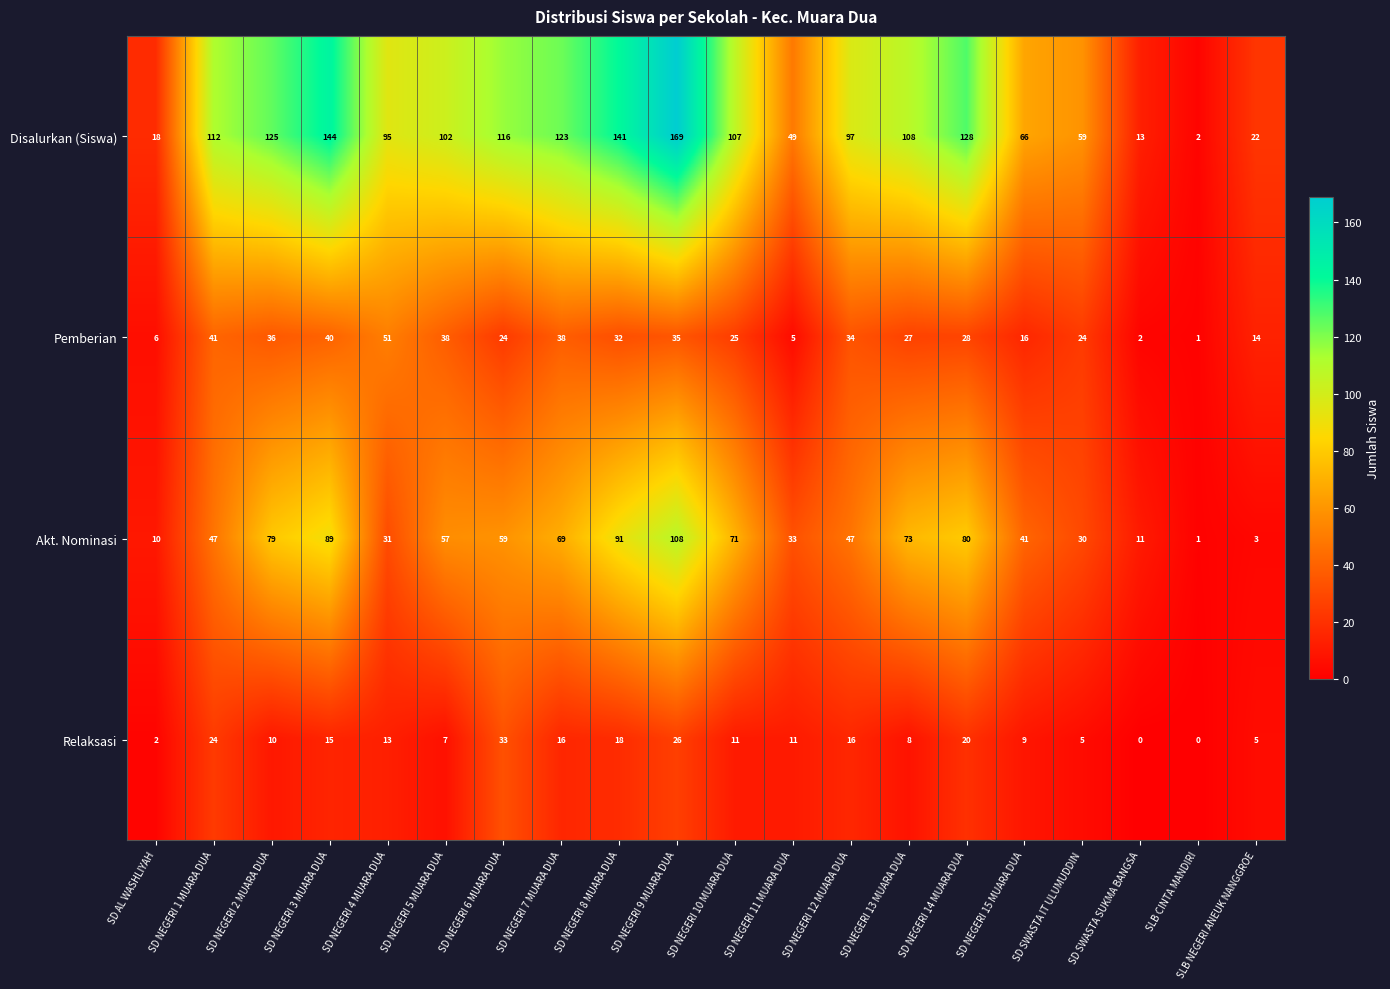

What is the greatest value displayed?

169